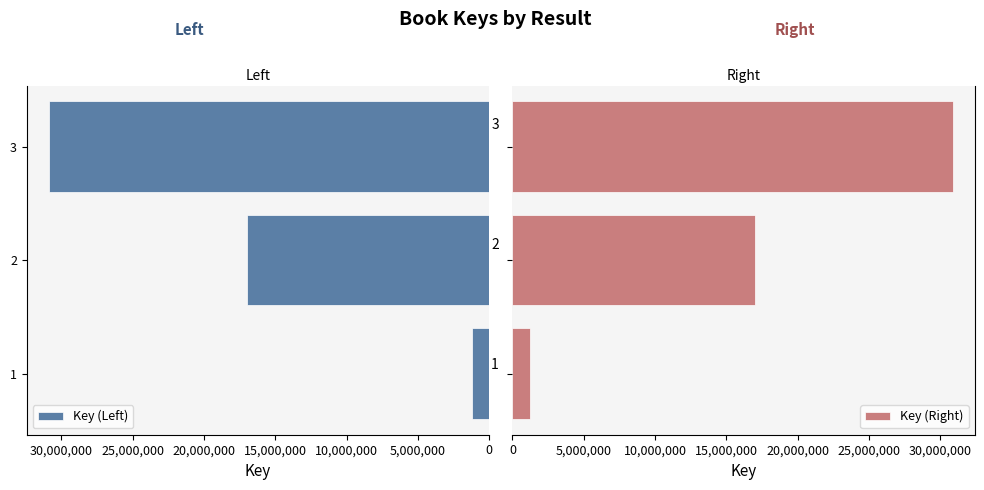

Count the Key (Right) values in the range 1232359 to 30888320.

3